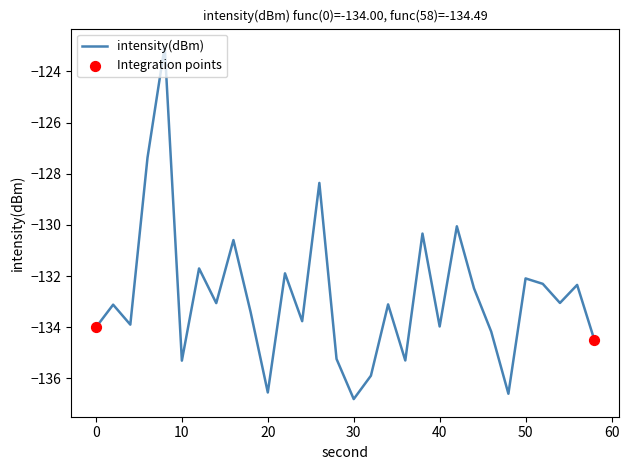

What is the difference between the maximum and minimum values?

13.8